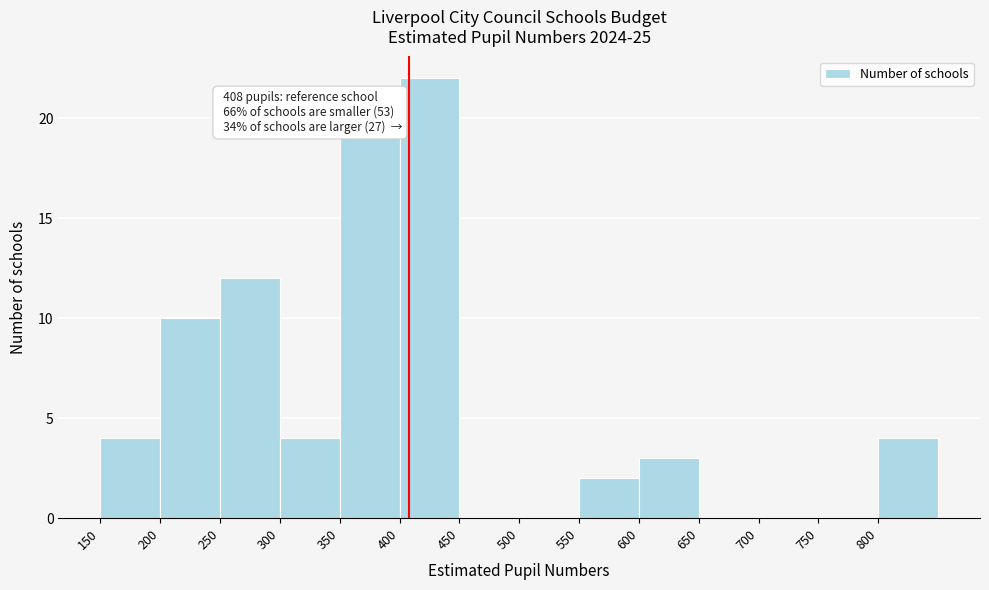

Over which range of the x-axis is the bar tallest?

400 to 450